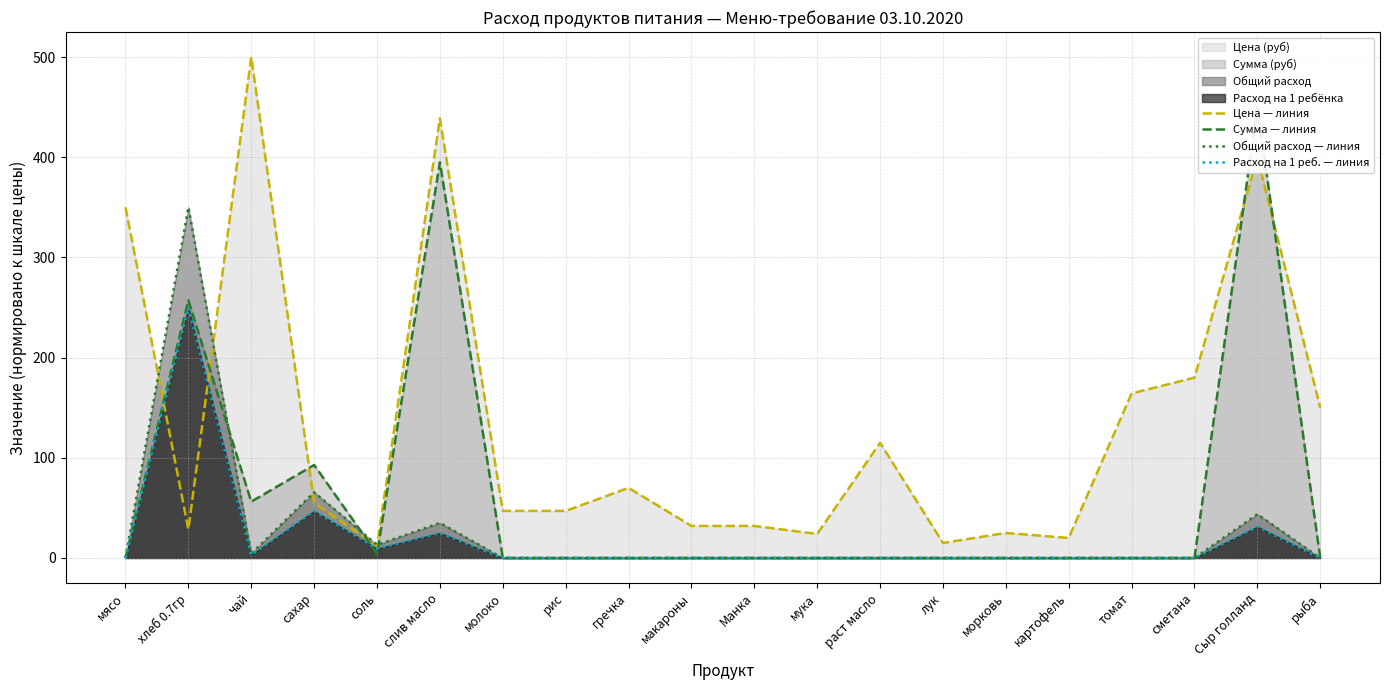

At how many categories does at least one series exceed 252?

5